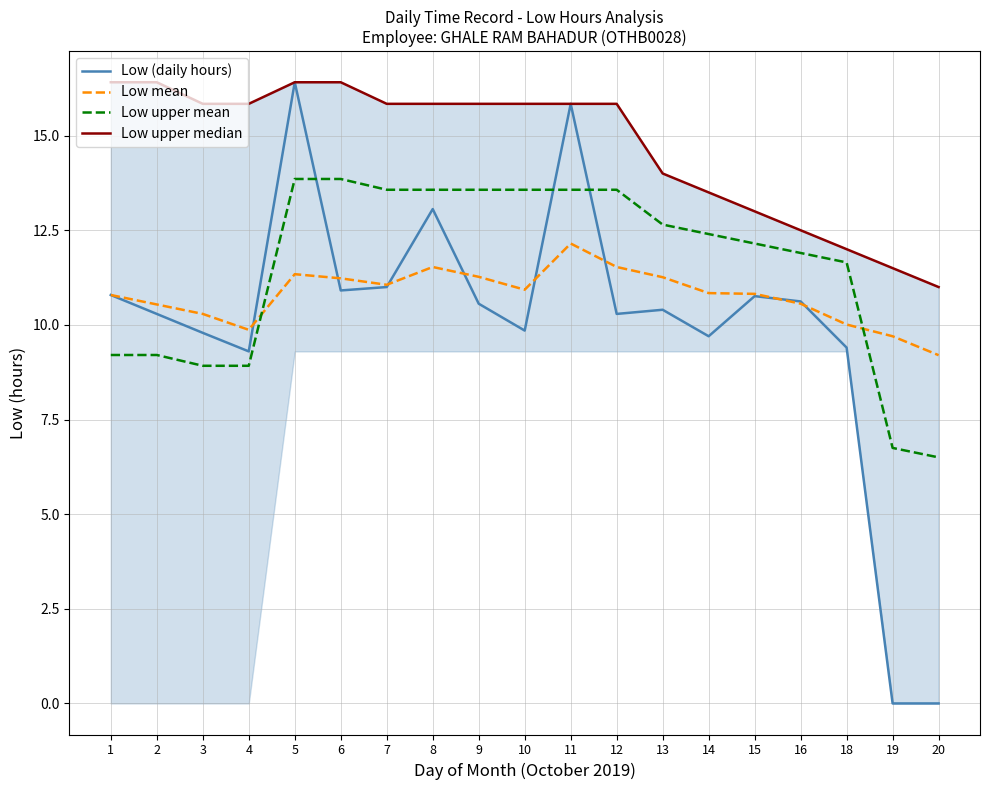

What is the sum of all Low upper median values?

279.9